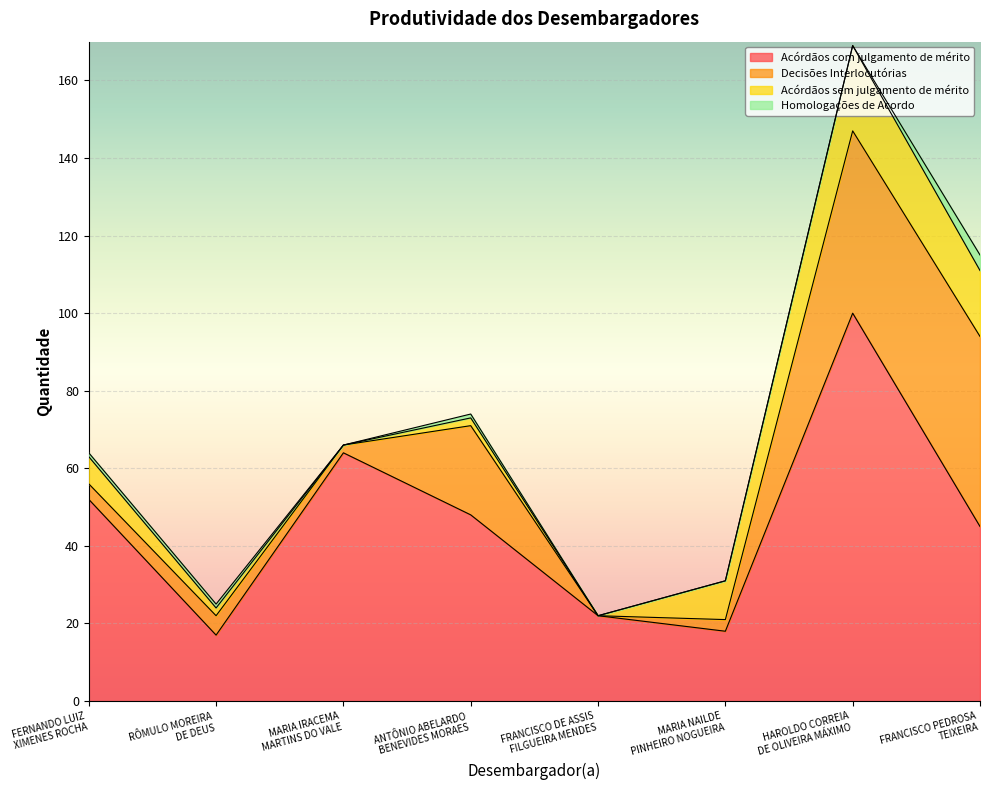

In Decisões Interlocutórias, how many points are lower than both neighbors (excluding endpoints)?

2